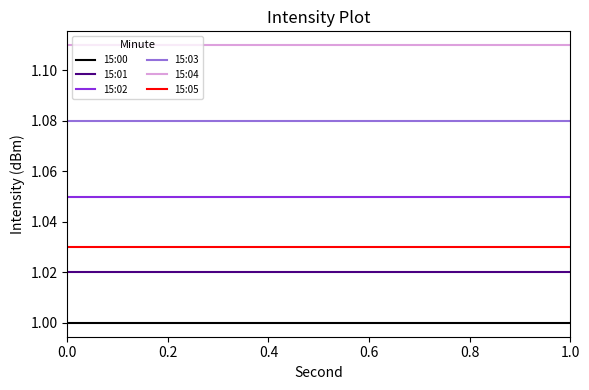

True or false: 15:02 and 15:01 cross at least once.

False